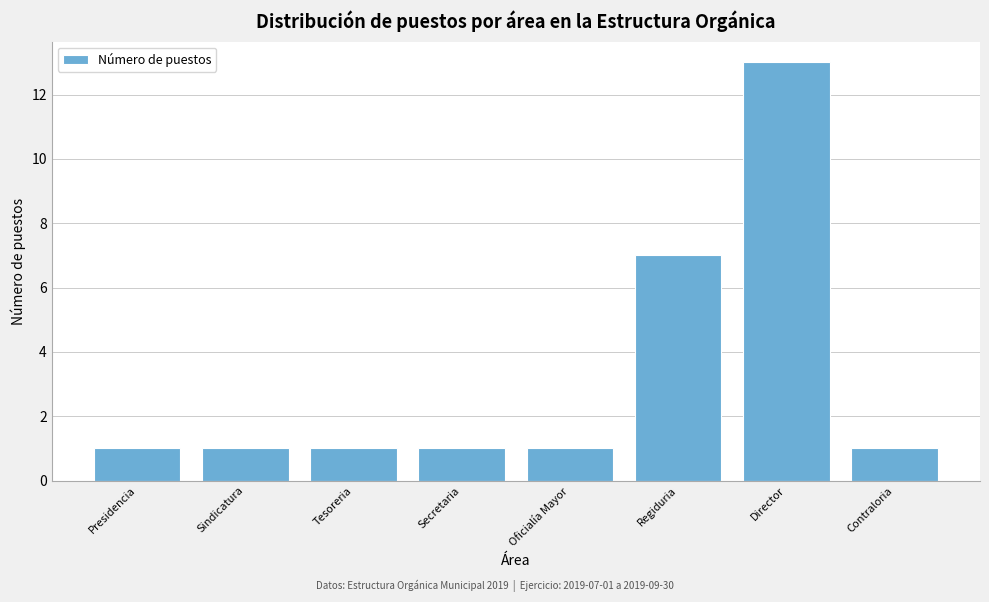

Reading right to left, list all the values displayed in this chart.

Contraloria=1	Director=13	Regiduria=7	Oficialía Mayor=1	Secretaria=1	Tesoreria=1	Sindicatura=1	Presidencia=1